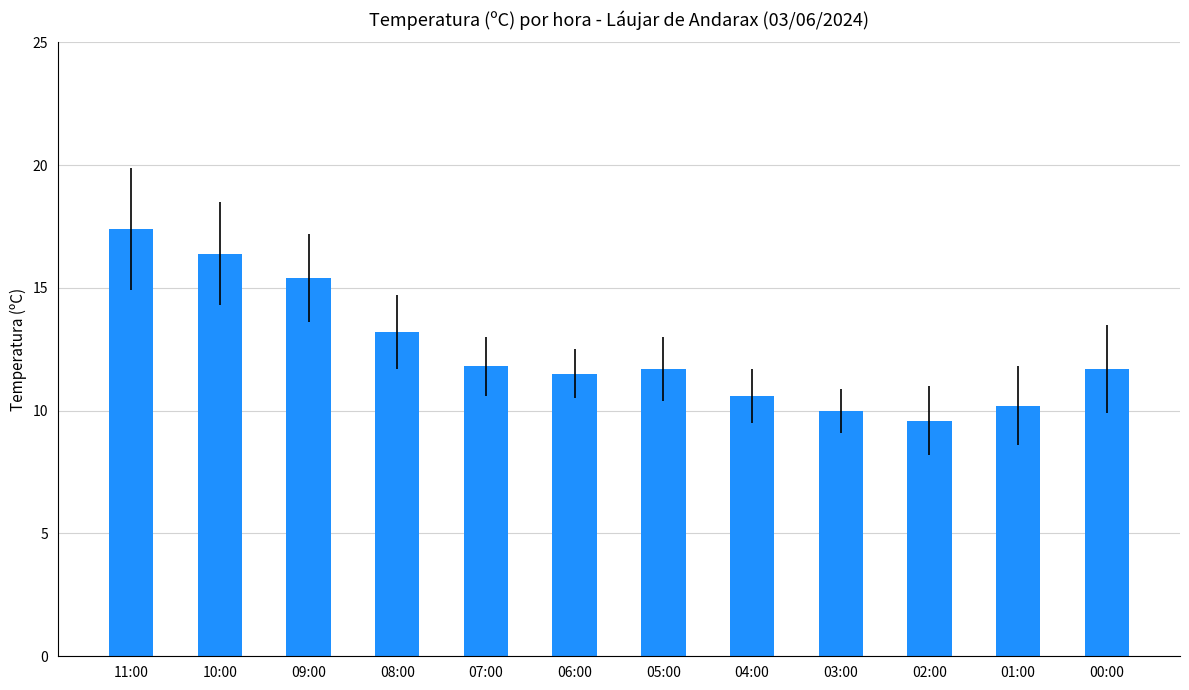

Which category has the highest value across all series?

11:00